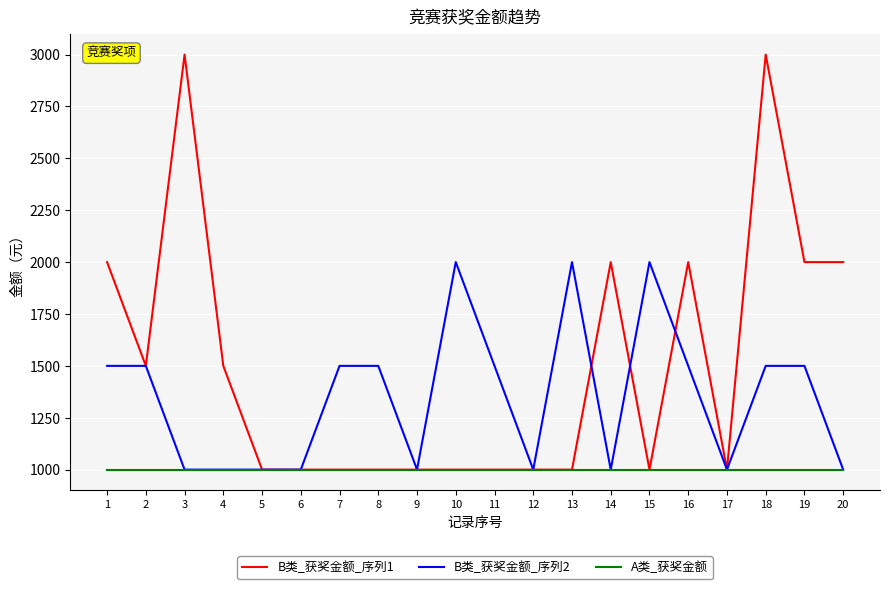

Rank the series by their maximum value, from highest to lowest.

B类_获奖金额_序列1, B类_获奖金额_序列2, A类_获奖金额